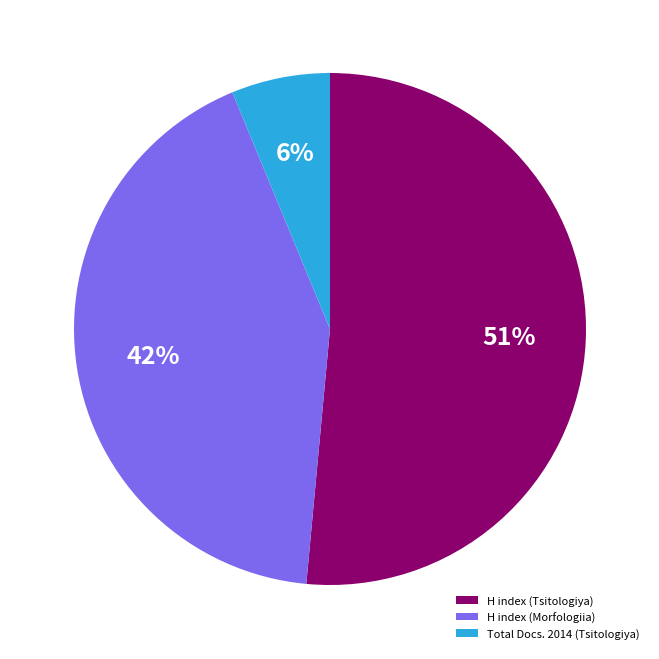

The Total Docs. 2014 (Tsitologiya) slice represents 12% of the pie. True or false?

False